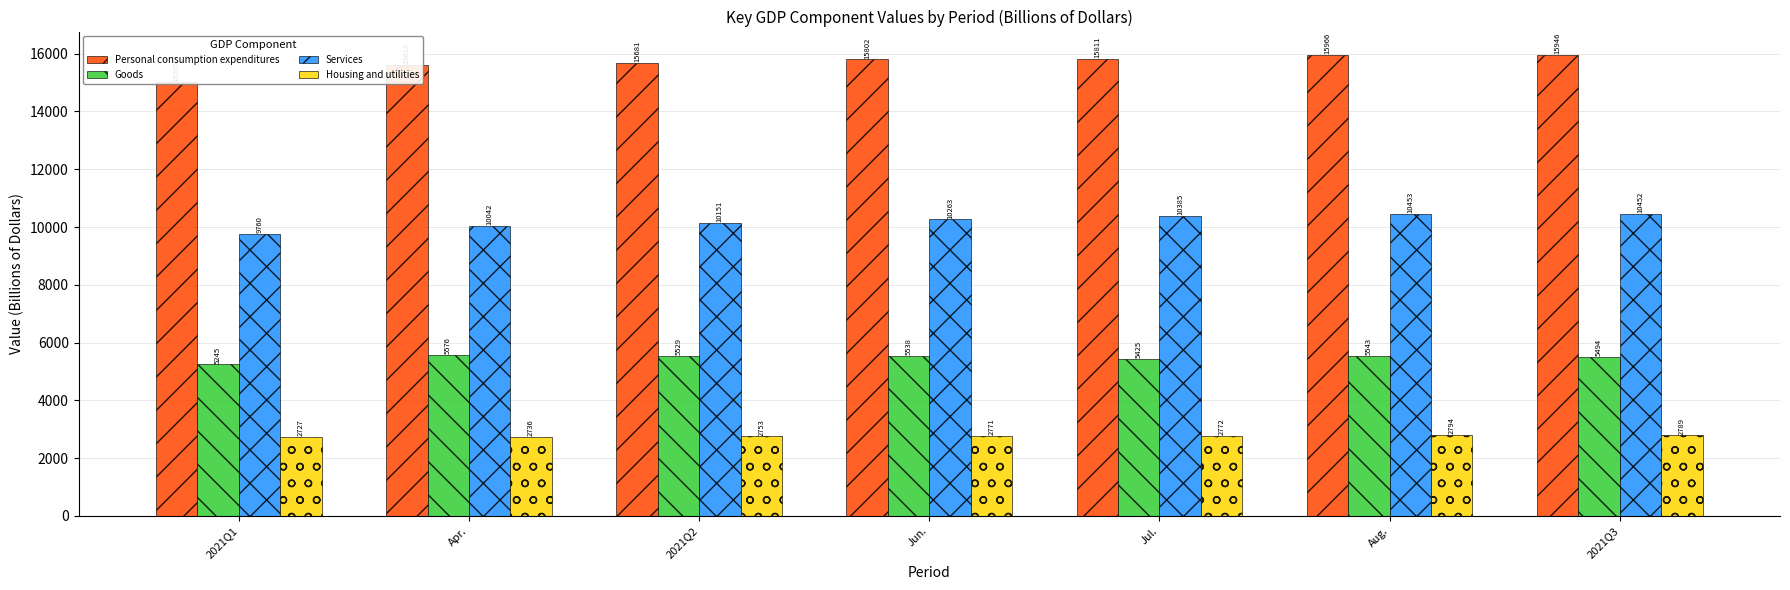

How many groups of bars are there?

7